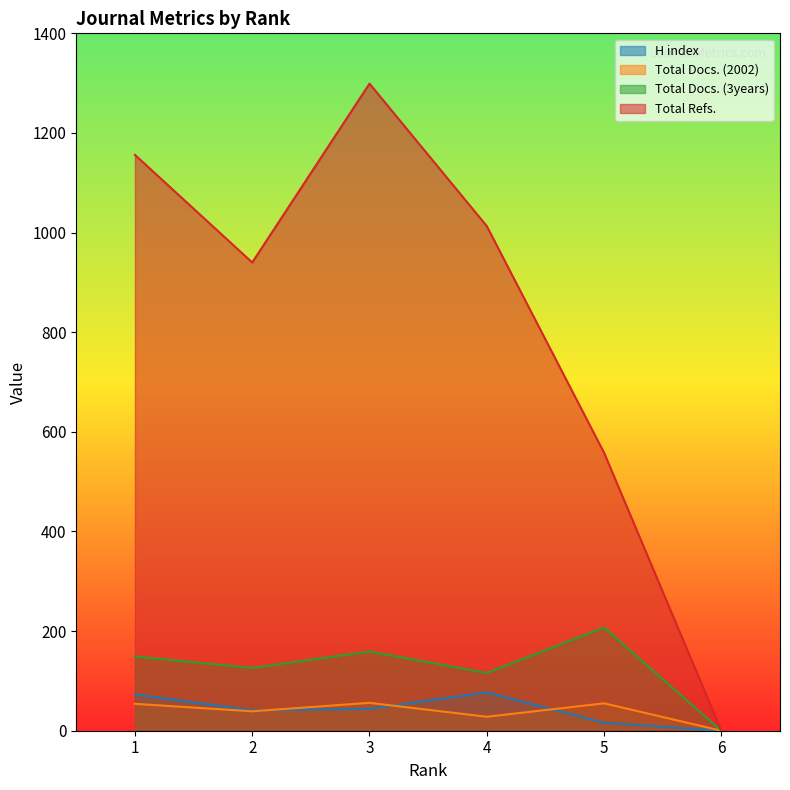

Rank the series at 5 from highest to lowest value.

Total Refs., Total Docs. (3years), Total Docs. (2002), H index